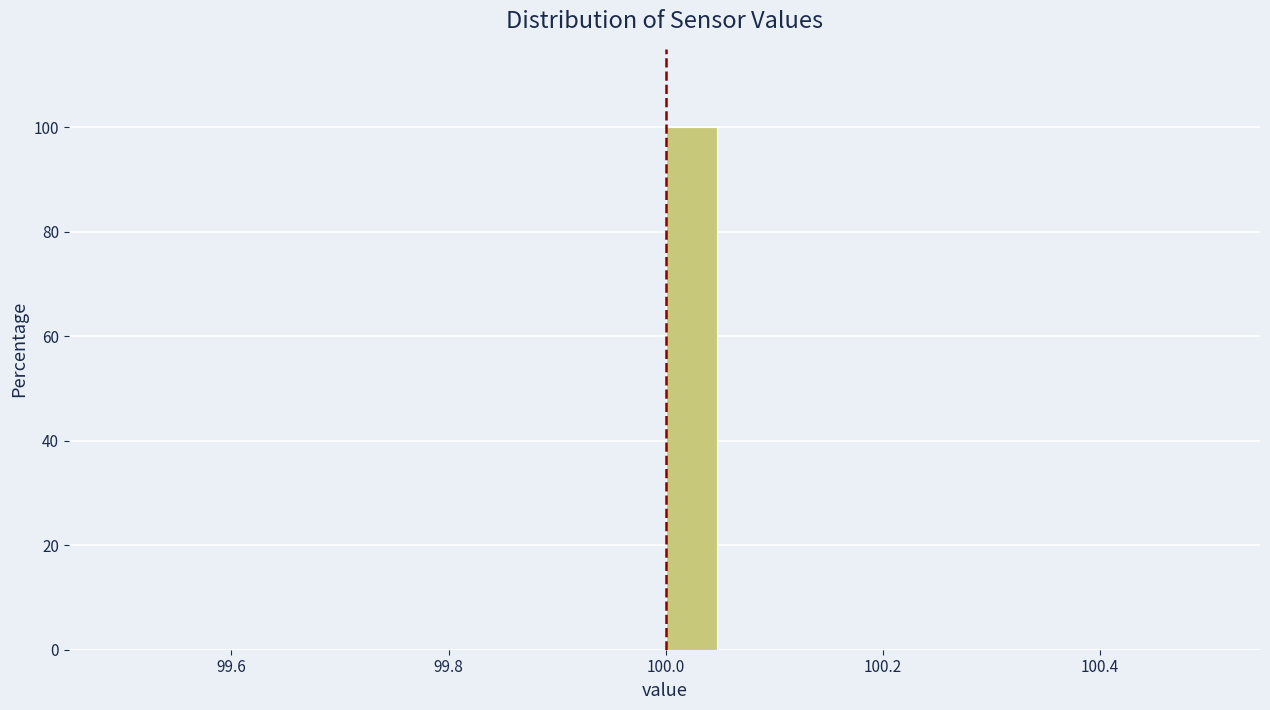

Around what value on the x-axis is the tallest bar? Give the approximate position of its centre, as read against the axis.

100.02